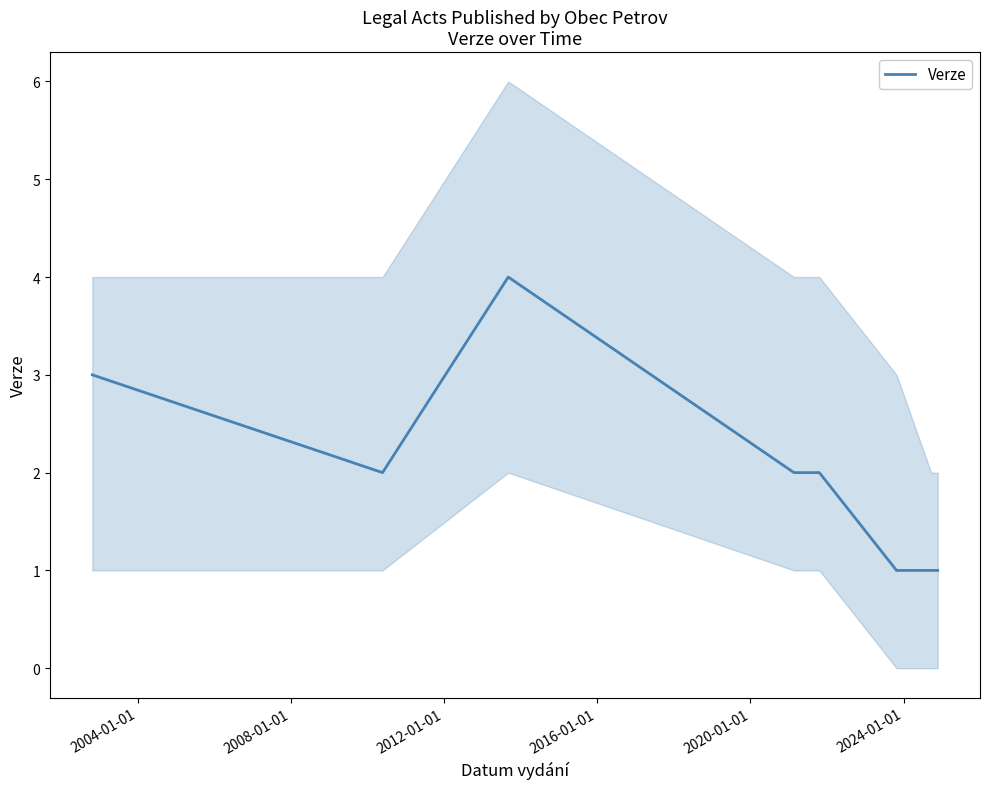

What is the minimum value shown in the chart?

1